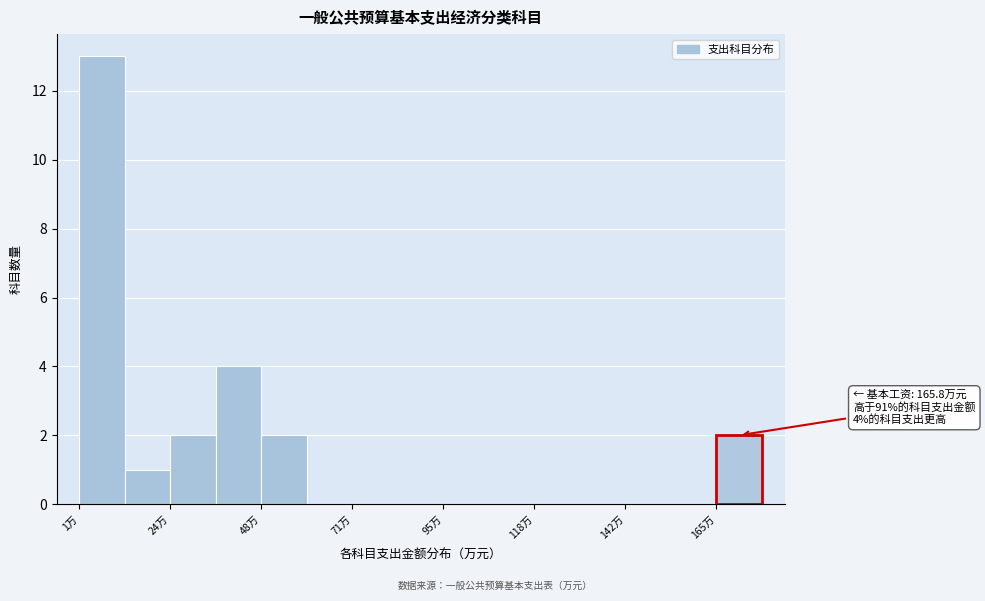

Read against the x-axis, roughly where is the centre of the tallest bar?

5